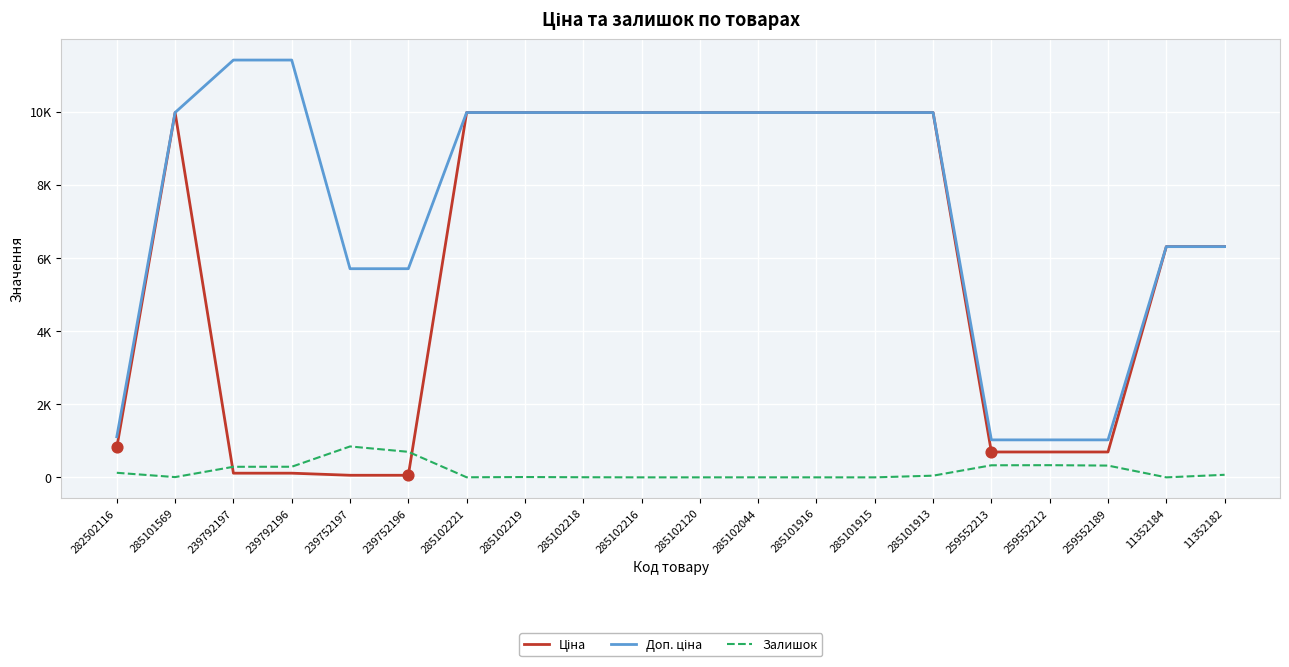

What are all the series names shown in the legend?

Ціна, Доп. ціна, Залишок